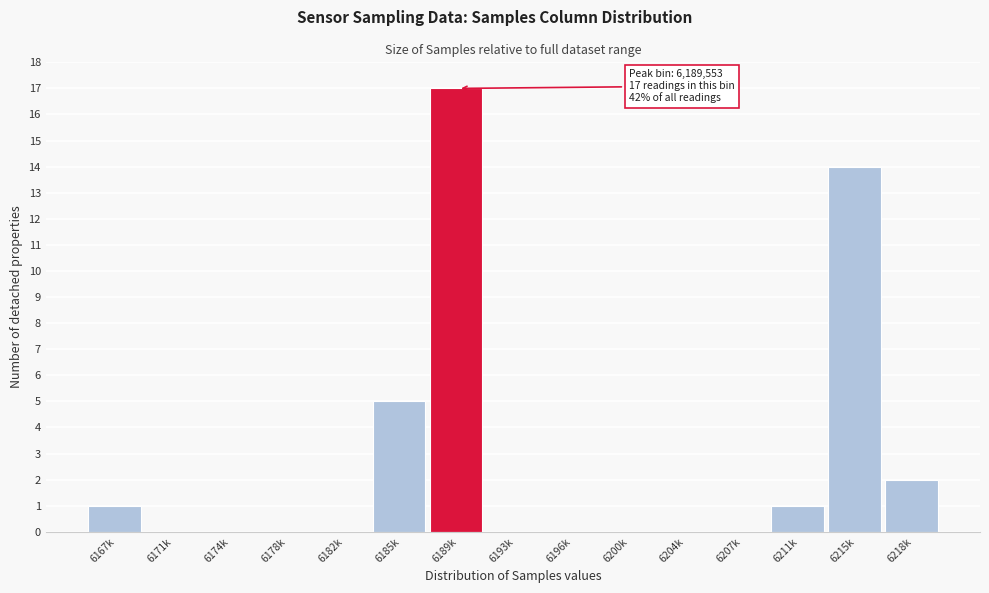

Reading left to right, list all the values displayed in this chart.

6167k=1	6171k=0	6174k=0	6178k=0	6182k=0	6185k=5	6189k=17	6193k=0	6196k=0	6200k=0	6204k=0	6207k=0	6211k=1	6215k=14	6218k=2